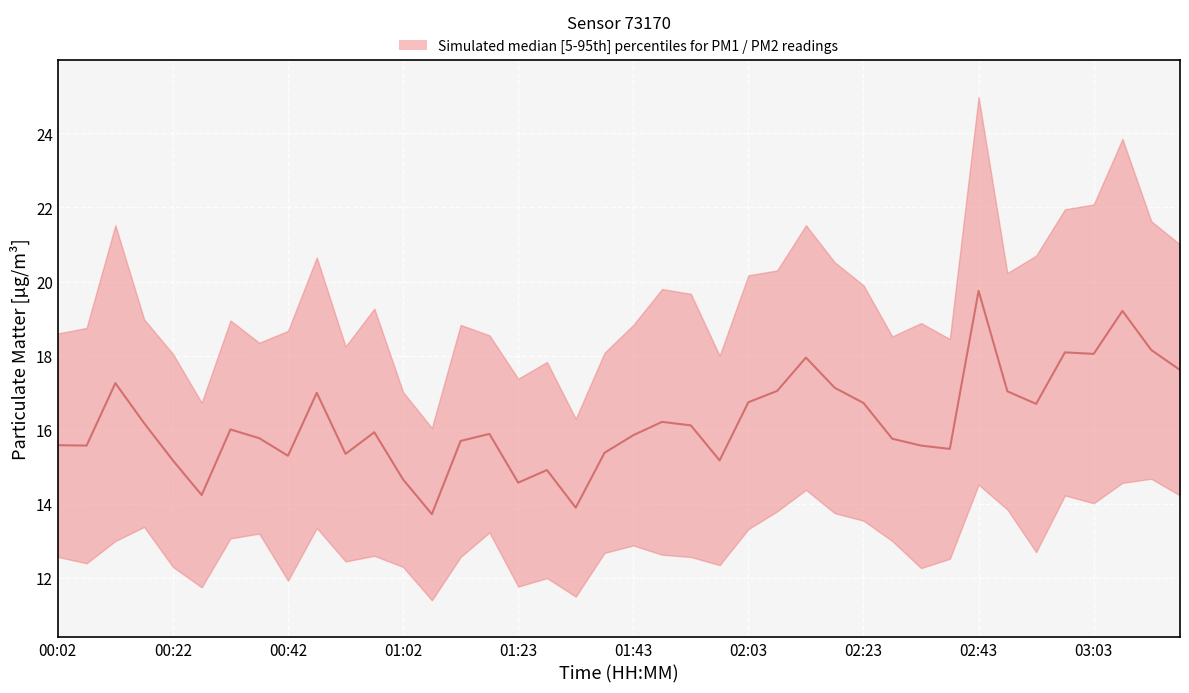

What is the change in value from 01:18 to 01:23?

-1.3